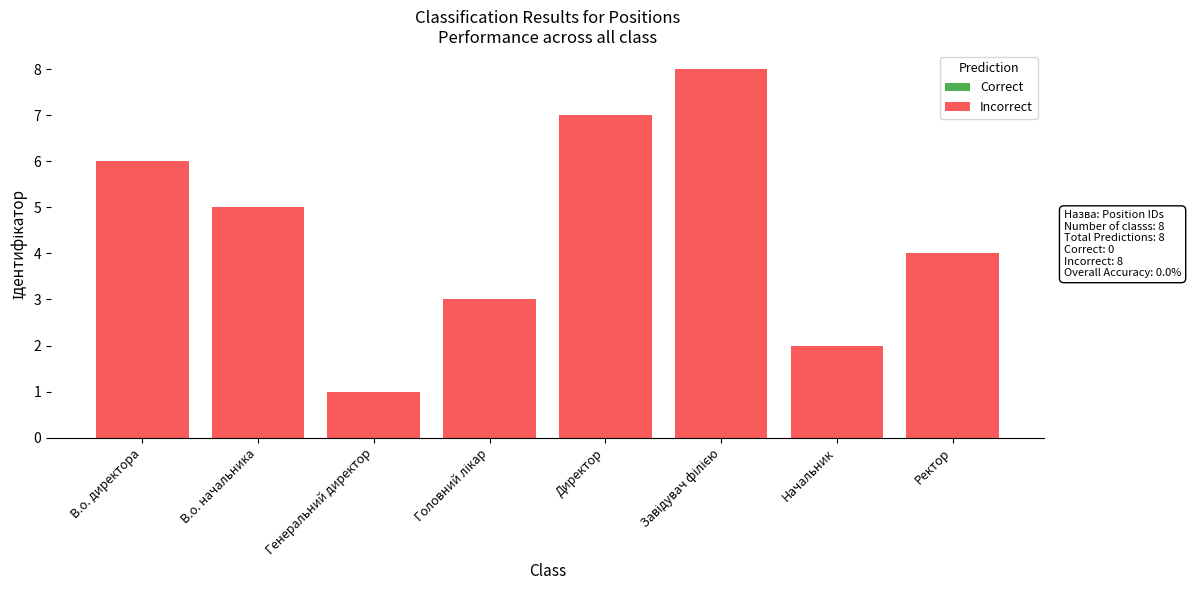

How many bars are there in total?

8